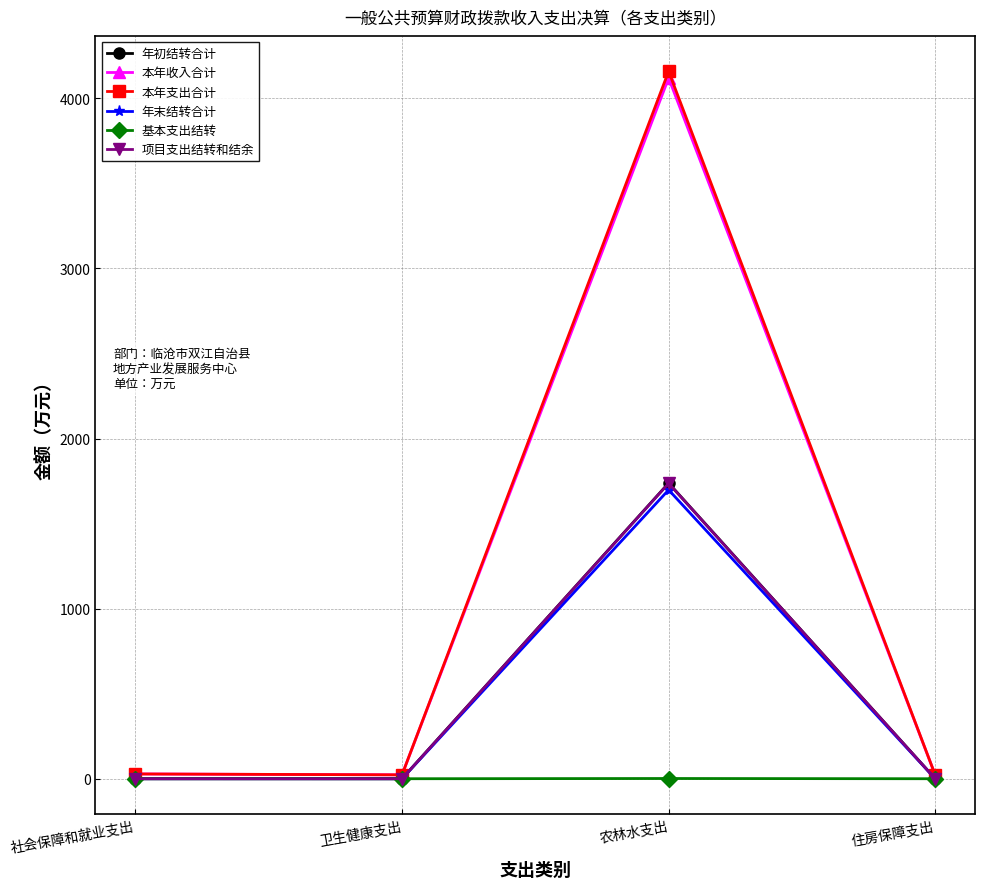

What is the value of the 项目支出结转和结余 point at the 3rd from the left?

1736.9